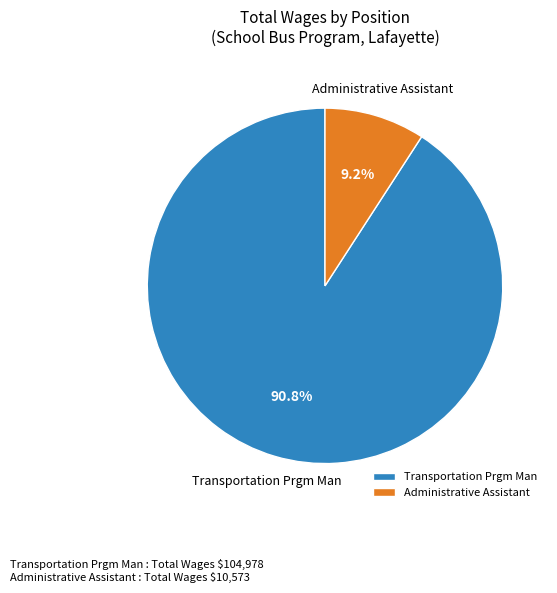

Rank the categories by value from highest to lowest.

Transportation Prgm Man, Administrative Assistant